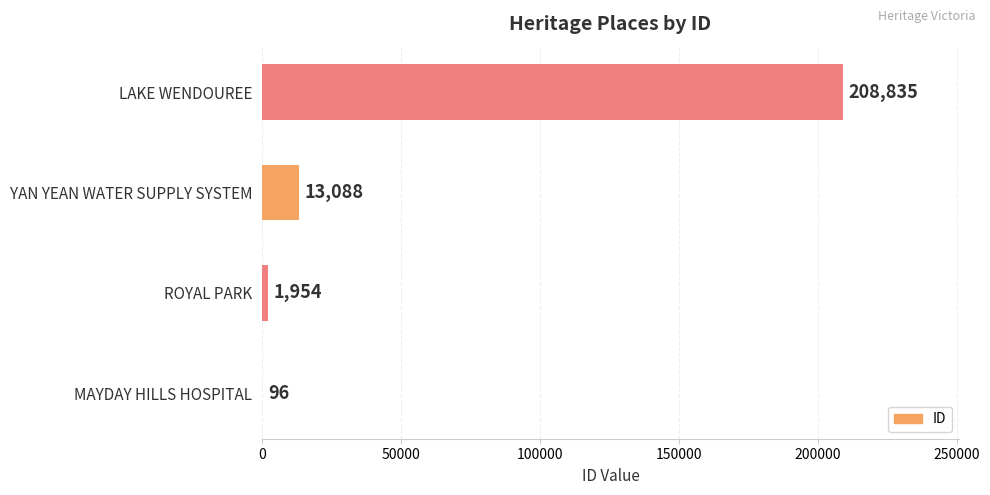

What is the change in value from ROYAL PARK to YAN YEAN WATER SUPPLY SYSTEM?

+11134